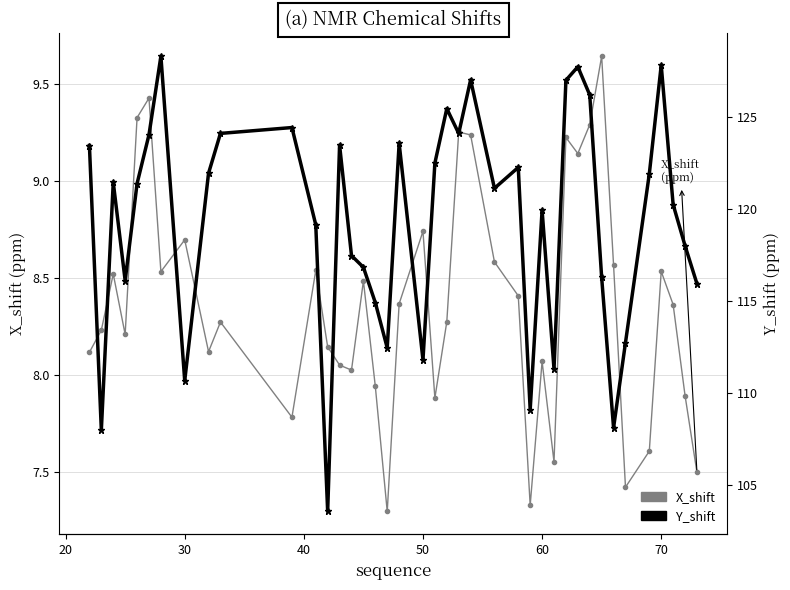

Which series has the widest spread of values?

Y_shift